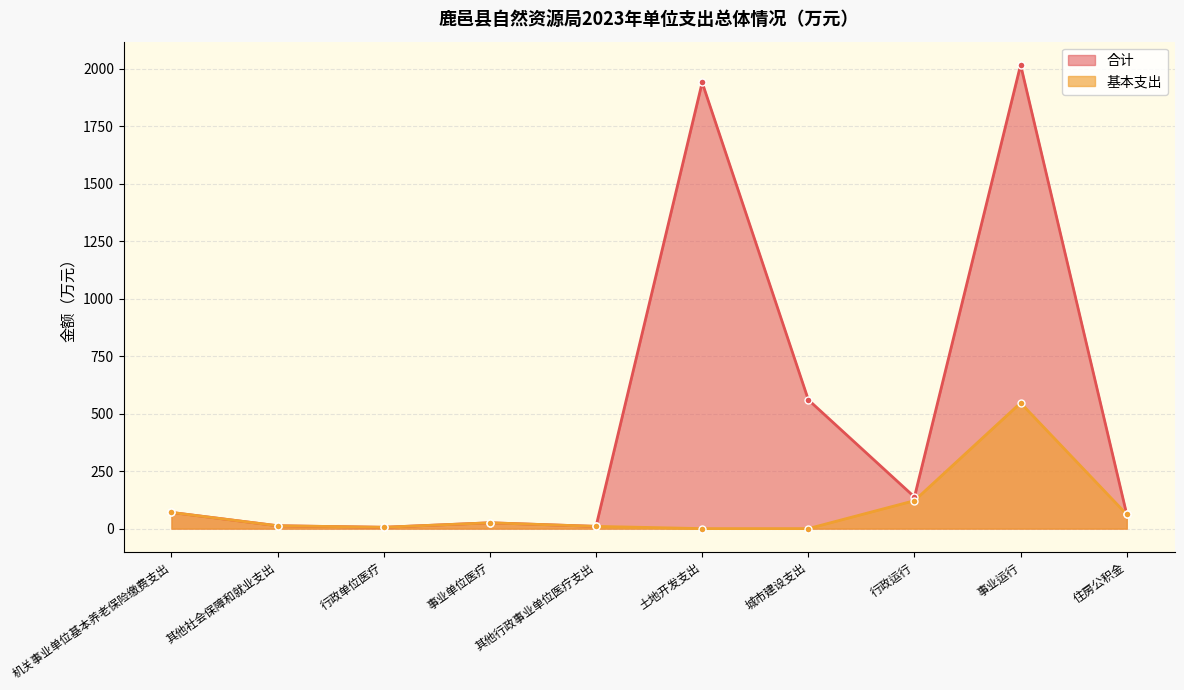

At which label does 合计 first exceed 70?

机关事业单位基本养老保险缴费支出